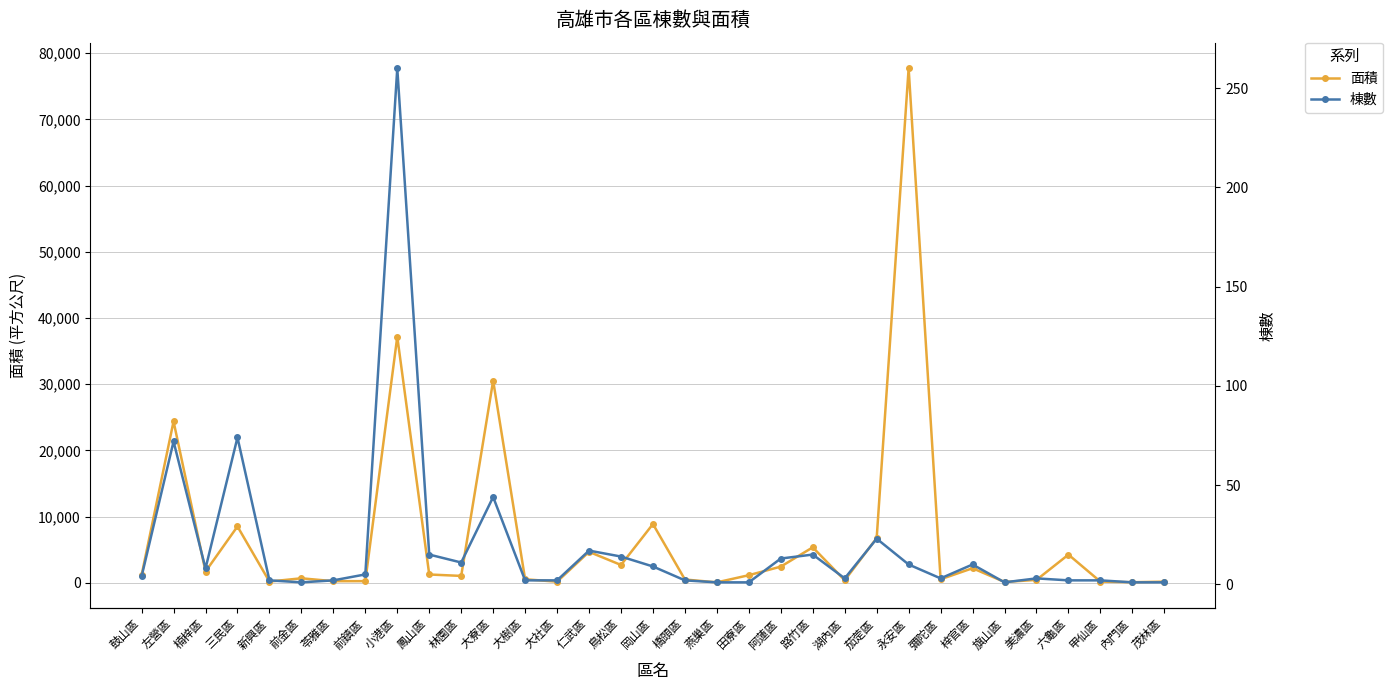

What is the spread (max minus min) of values at 旗山區?

129.9